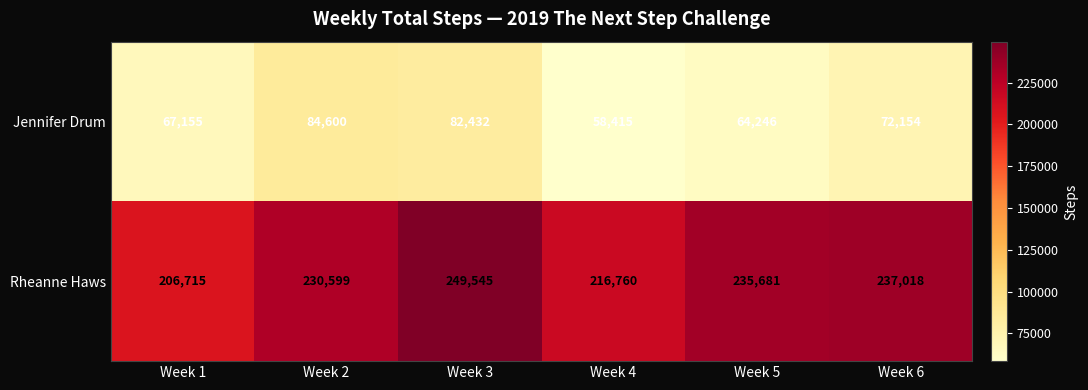

What is the spread (max minus min) of values at Week 1?

139560